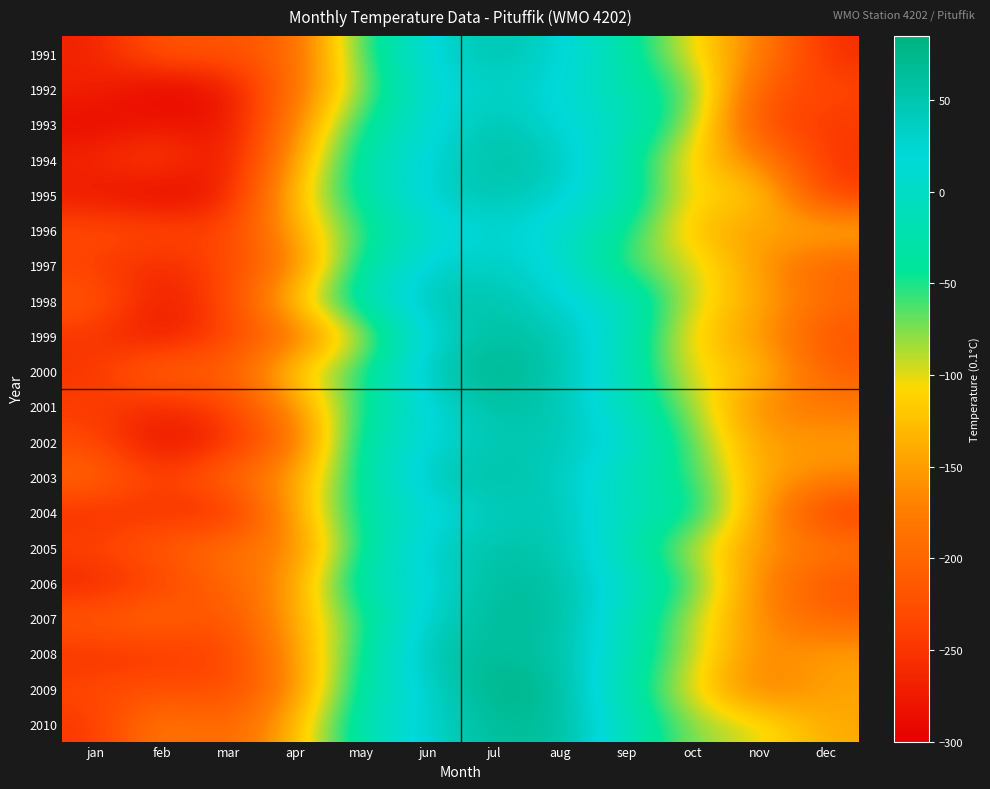

At which category is the sum across all series the highest?

jul